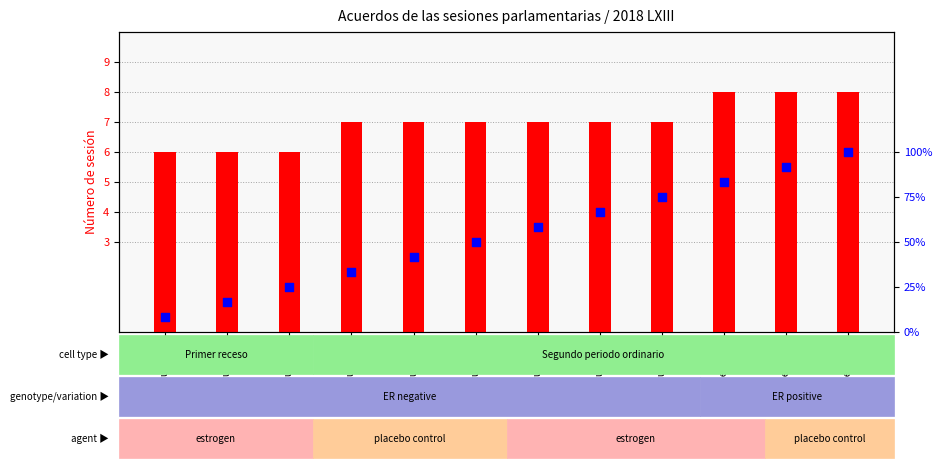

At which category is the sum across all series the highest?

Acuerdo 12